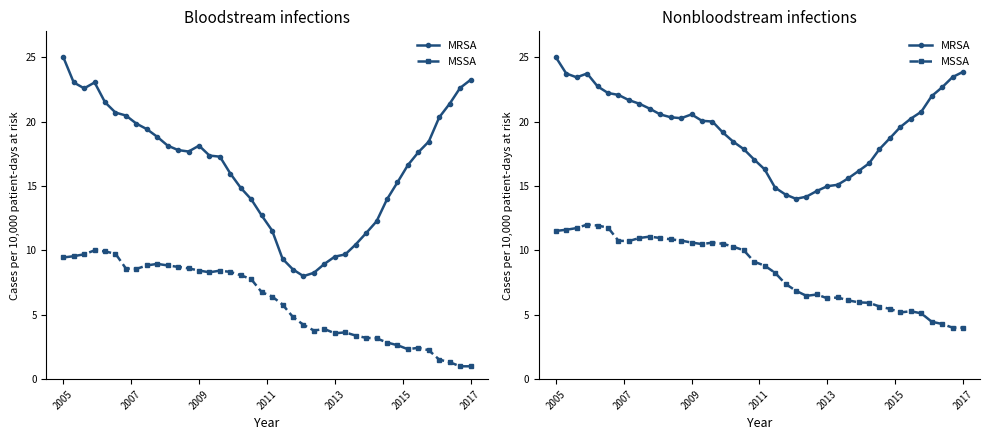

Is this an area chart (filled region under the line)?

No